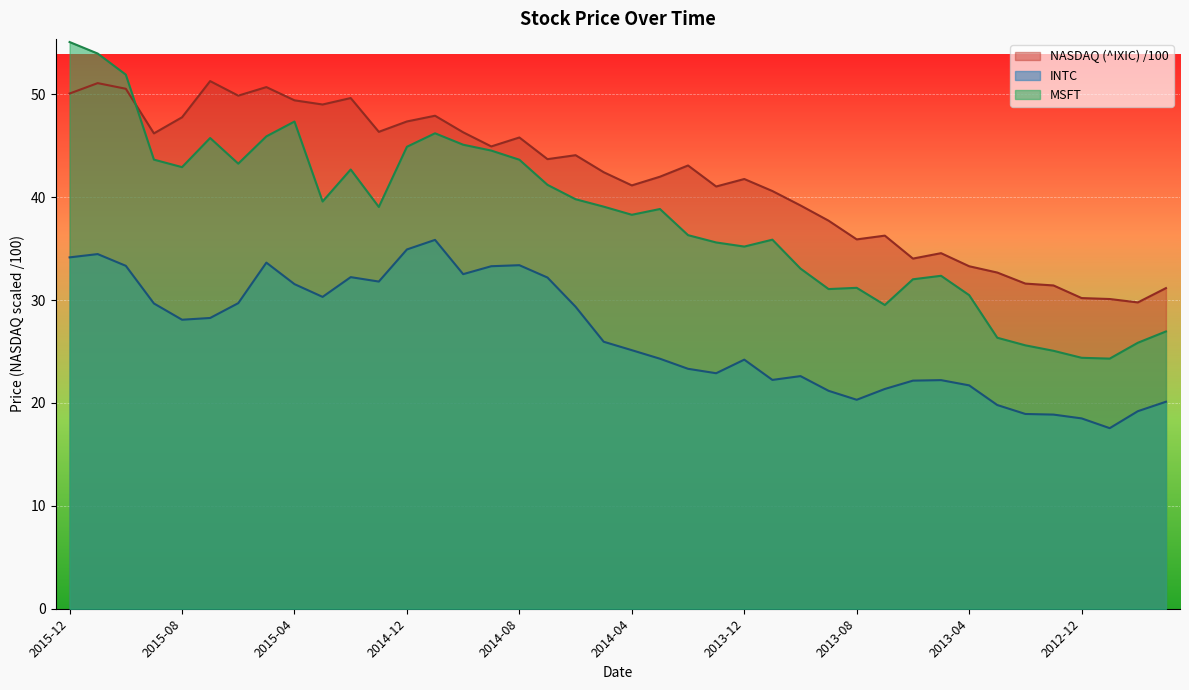

What is the label of the 17th point from the left?

2014-08